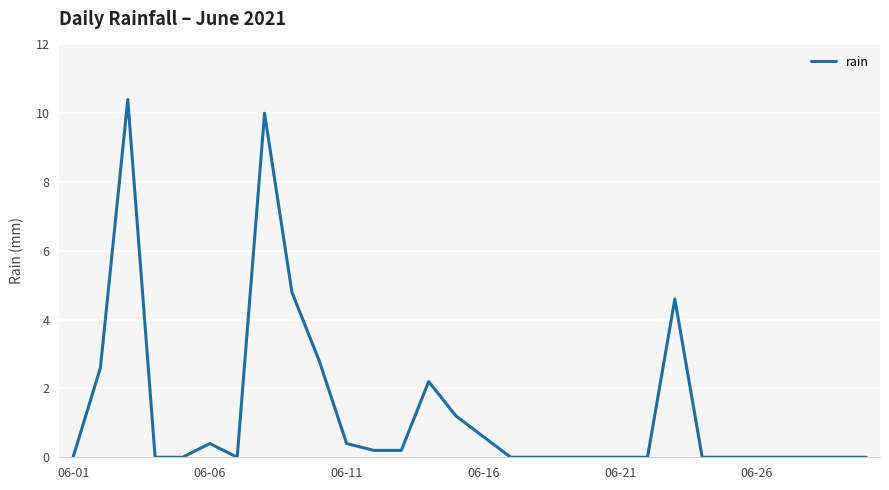

What is the difference between the maximum and minimum values?

10.4